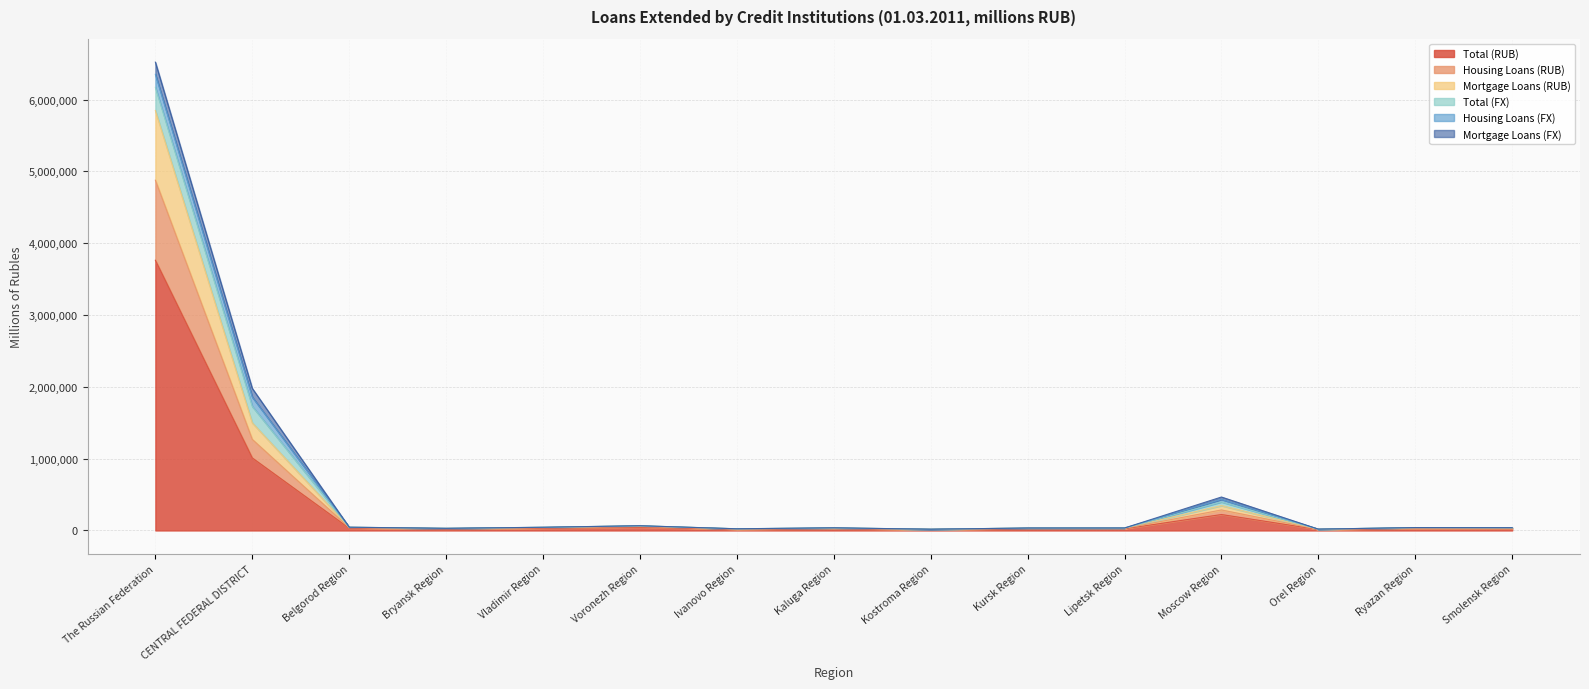

What is the maximum value for Total (RUB)?

3762689